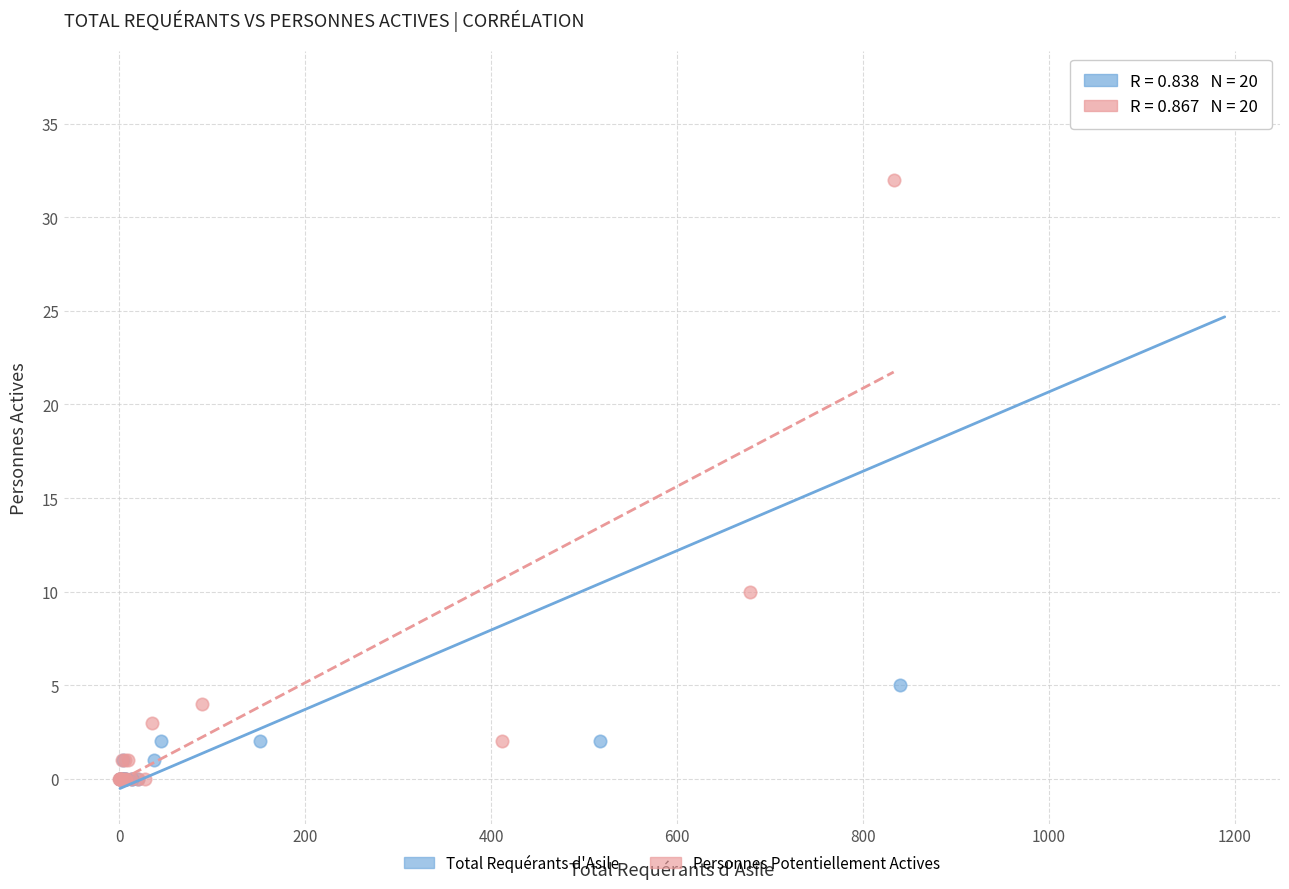

Which series reaches the maximum Y coordinate?

Total Requérants d'Asile